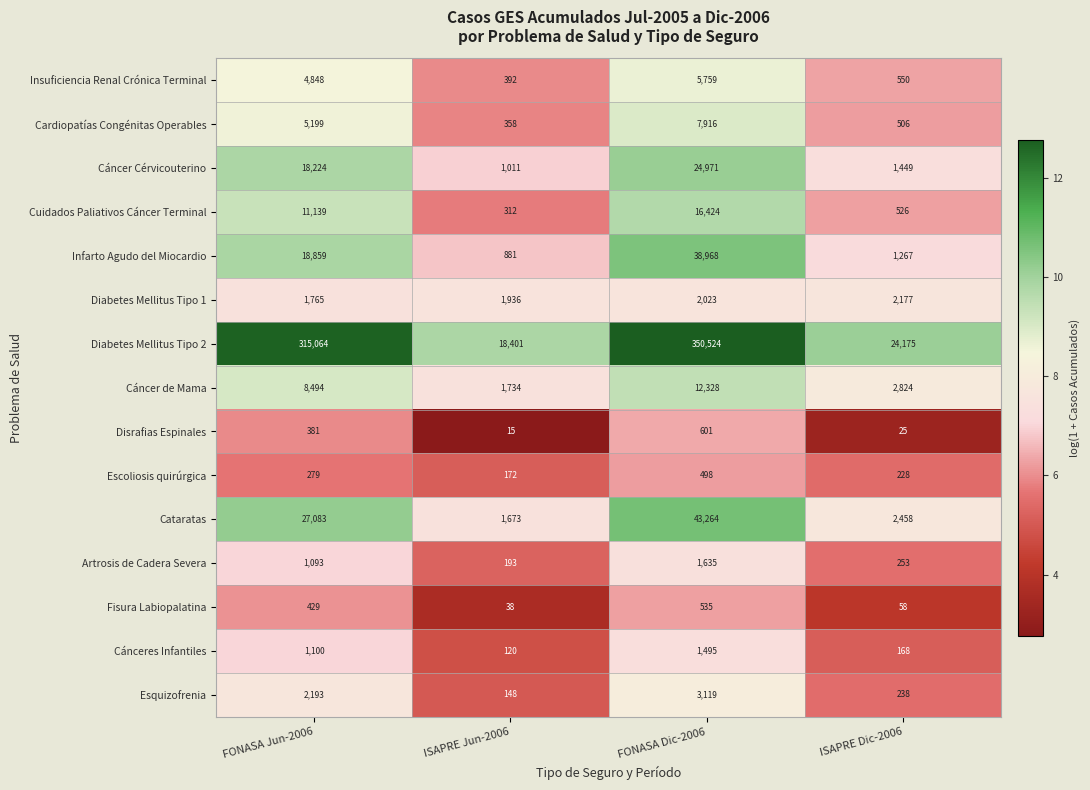

Count the number of data series in this chart.

15